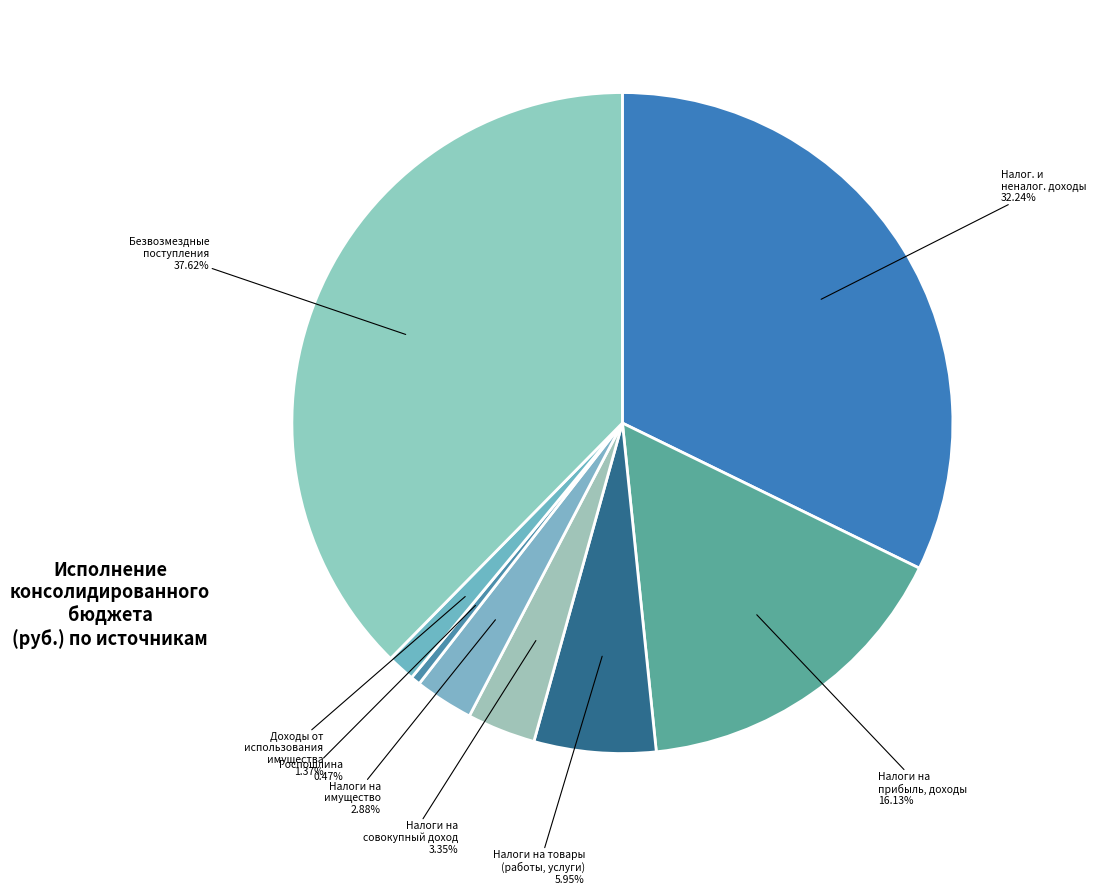

How many segments does this pie chart have?

8